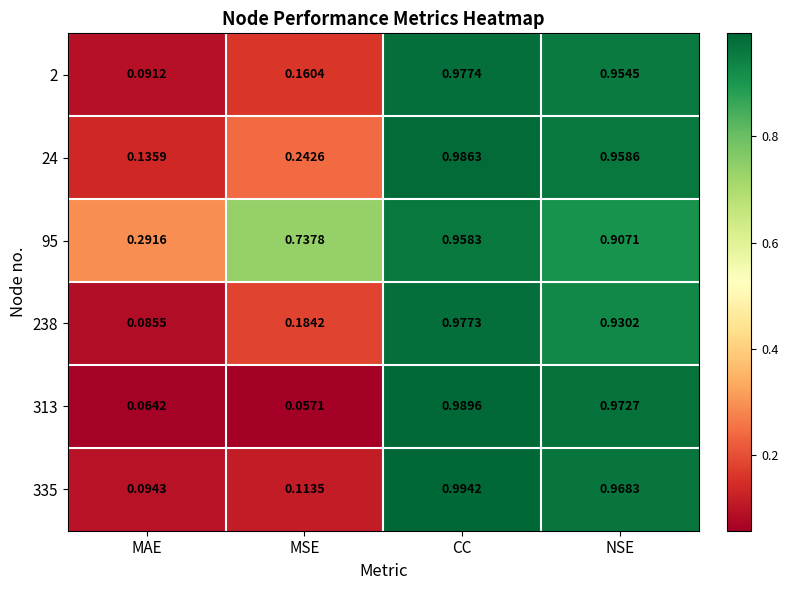

How many distinct data groups are displayed?

6